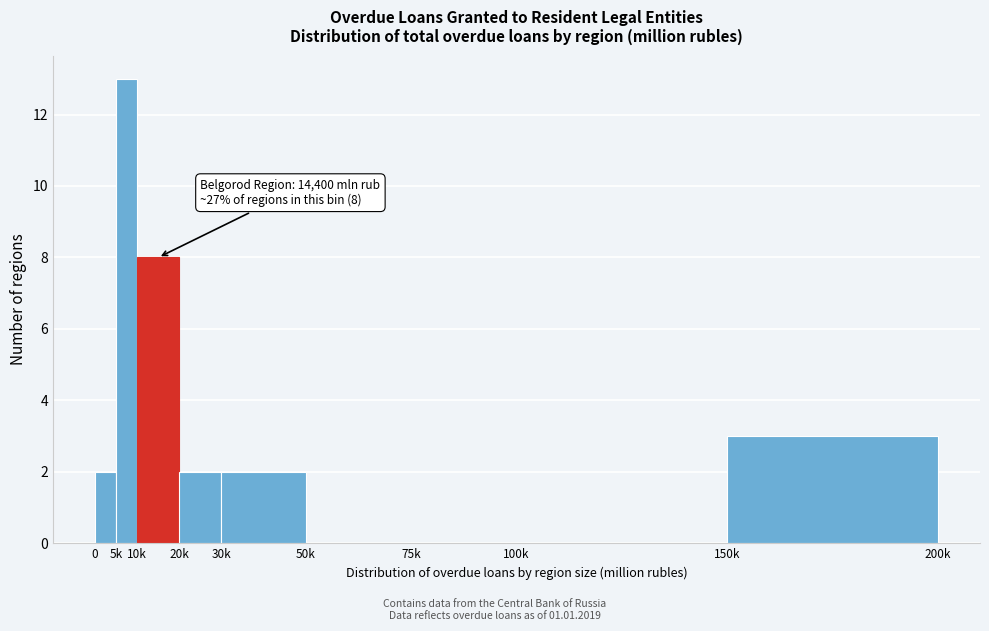

Reading left to right, transcribe all the data shown in this chart.

0=2	5k=13	10k=8	20k=2	30k=2	50k=0	75k=0	100k=0	150k=3